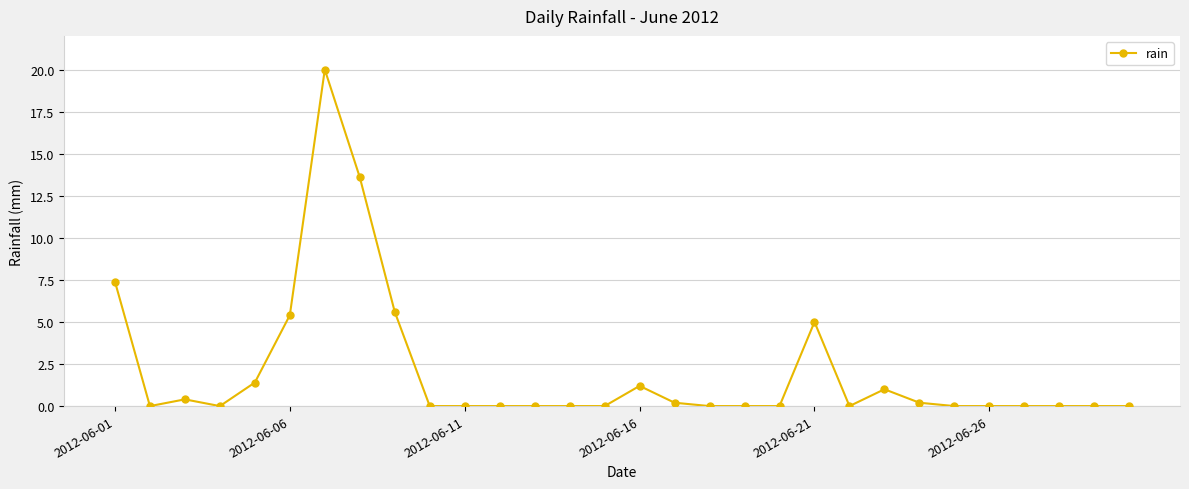

Count the number of categories in the chart.

30